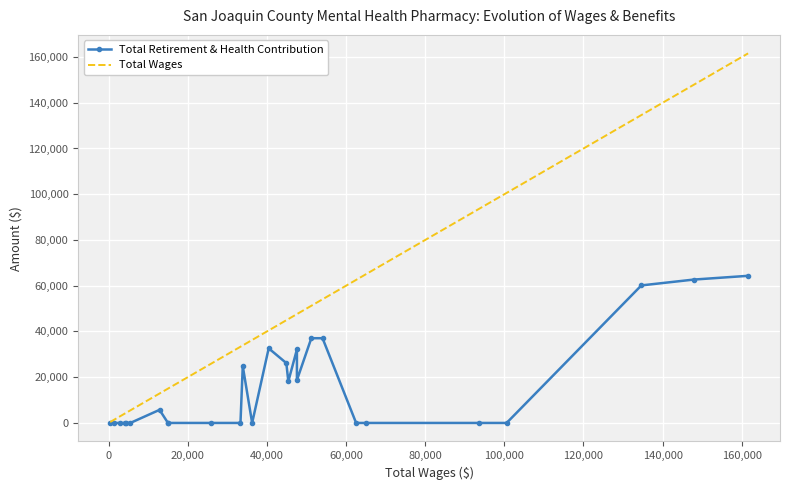

Rank the series by their average value, from highest to lowest.

Total Wages, Total Retirement & Health Contribution